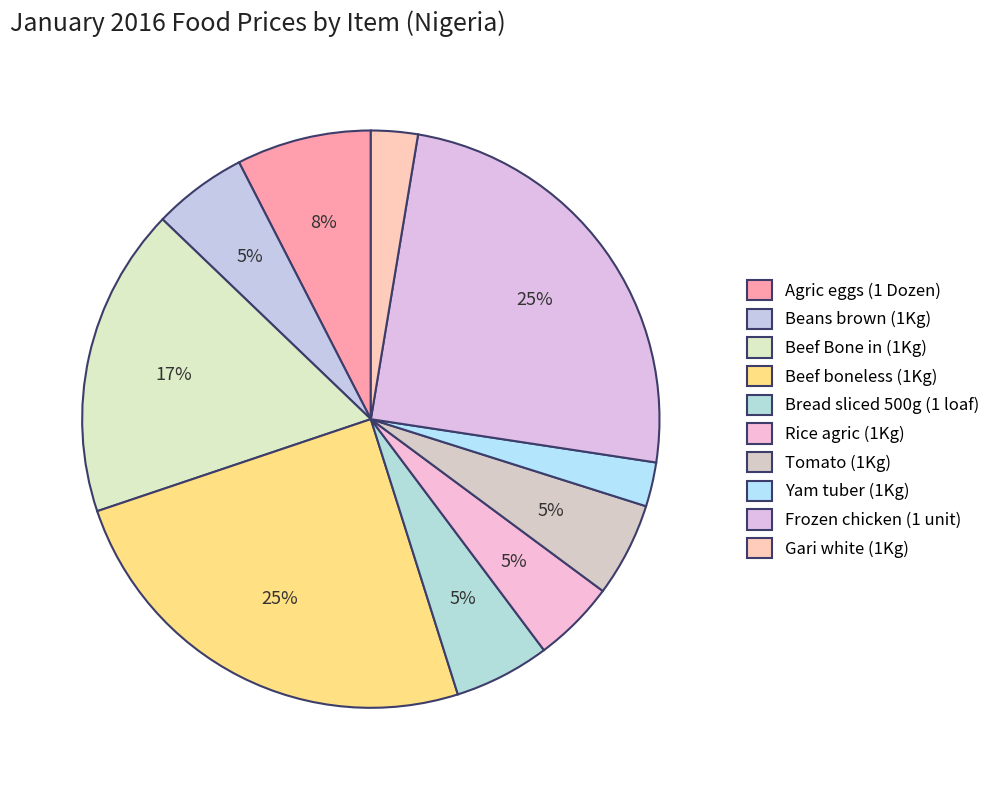

What is the smallest slice in the pie chart?

Yam tuber (1Kg)